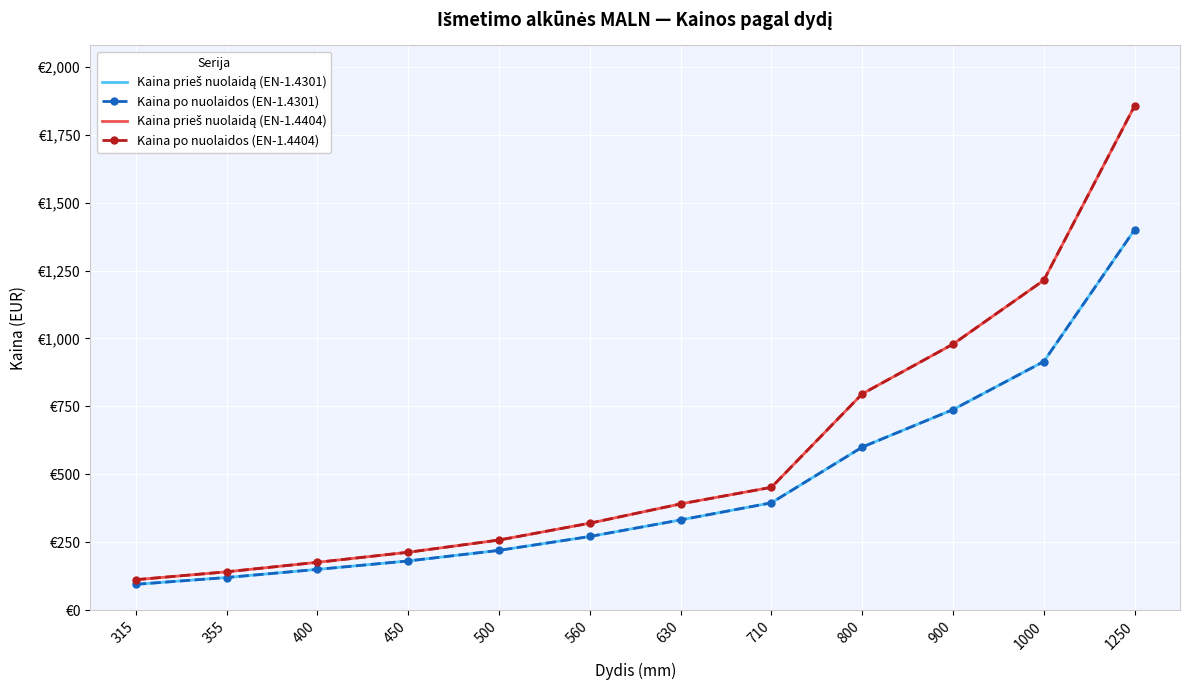

Where does the Kaina prieš nuolaidą (EN-1.4404) series first go above 391?

710